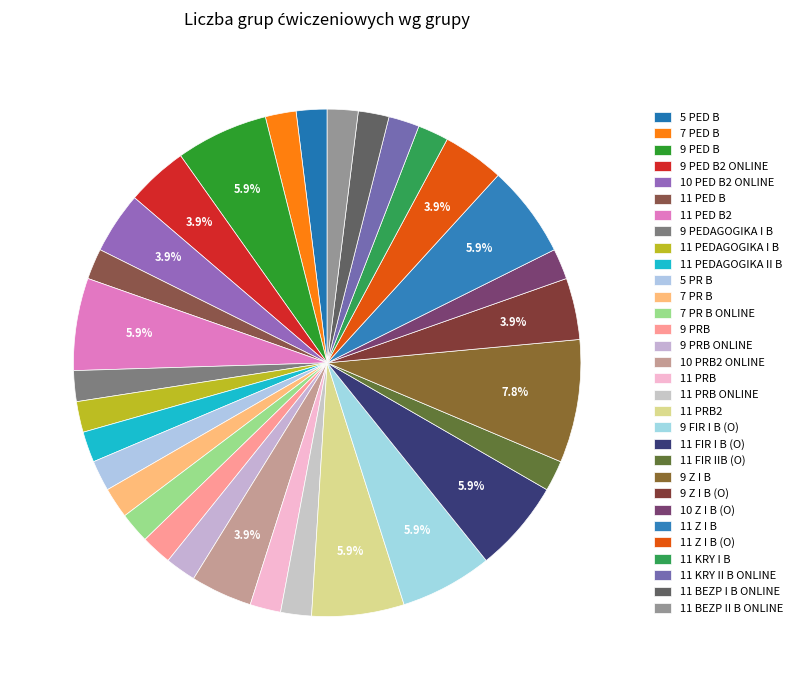

To the nearest percent, what is the combined percentage of 10 PRB2 ONLINE and 9 PRB?

6%